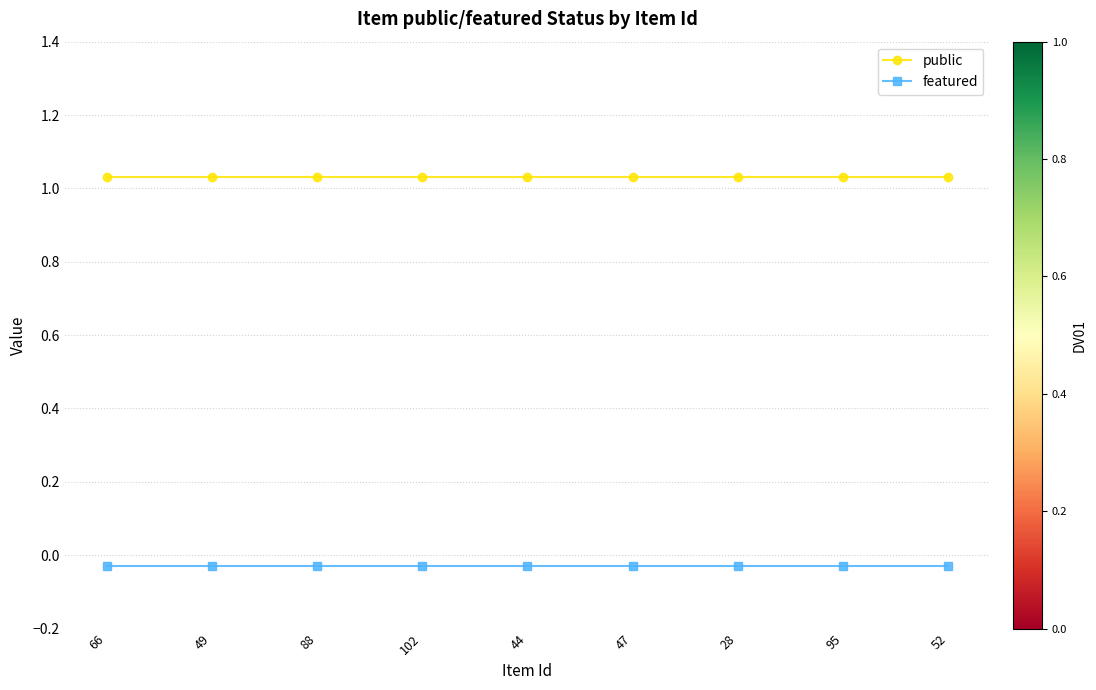

What position from the right is 44?

5